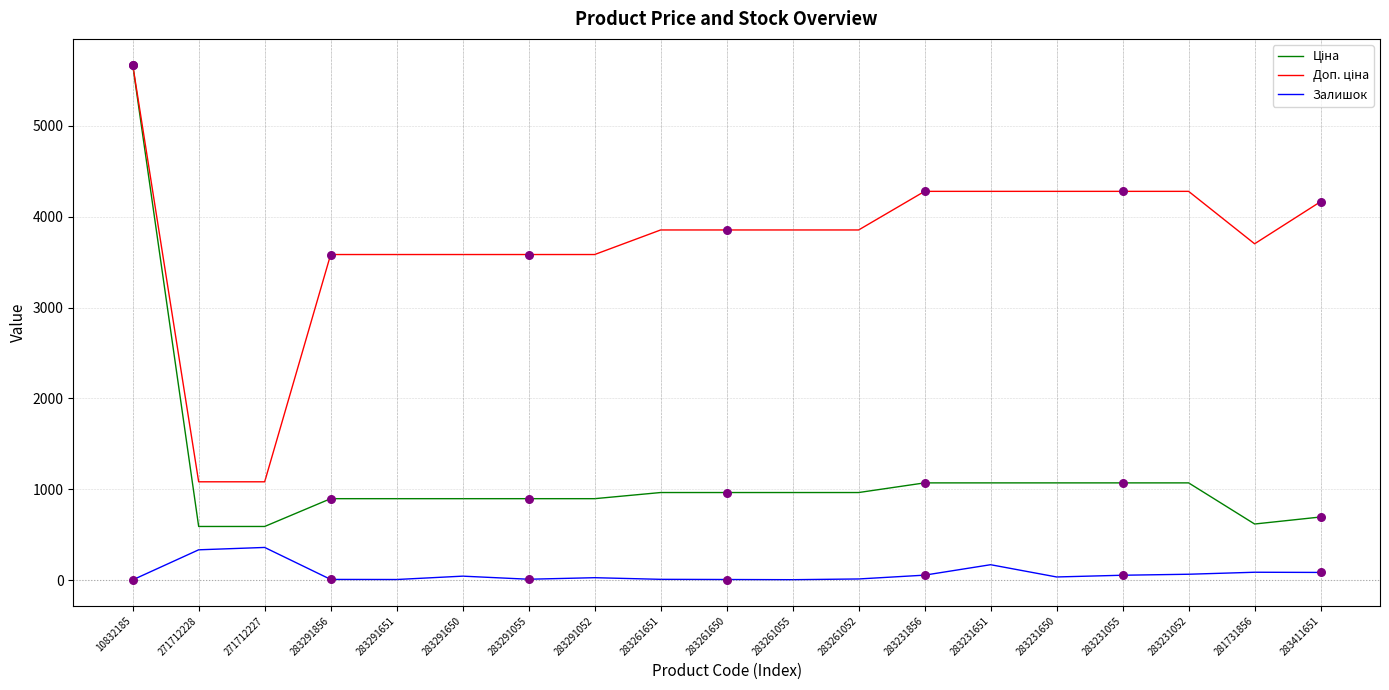

At which category is the sum across all series the highest?

10832185